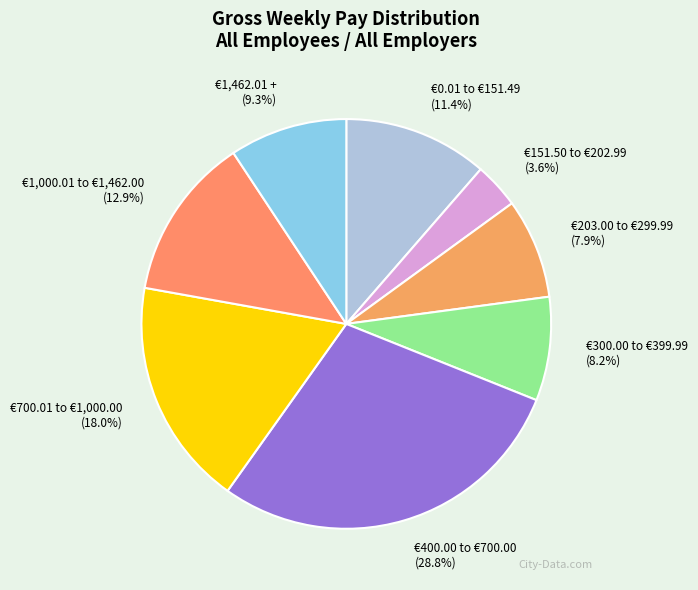

True or false: €203.00 to €299.99 accounts for 2% of the total.

False